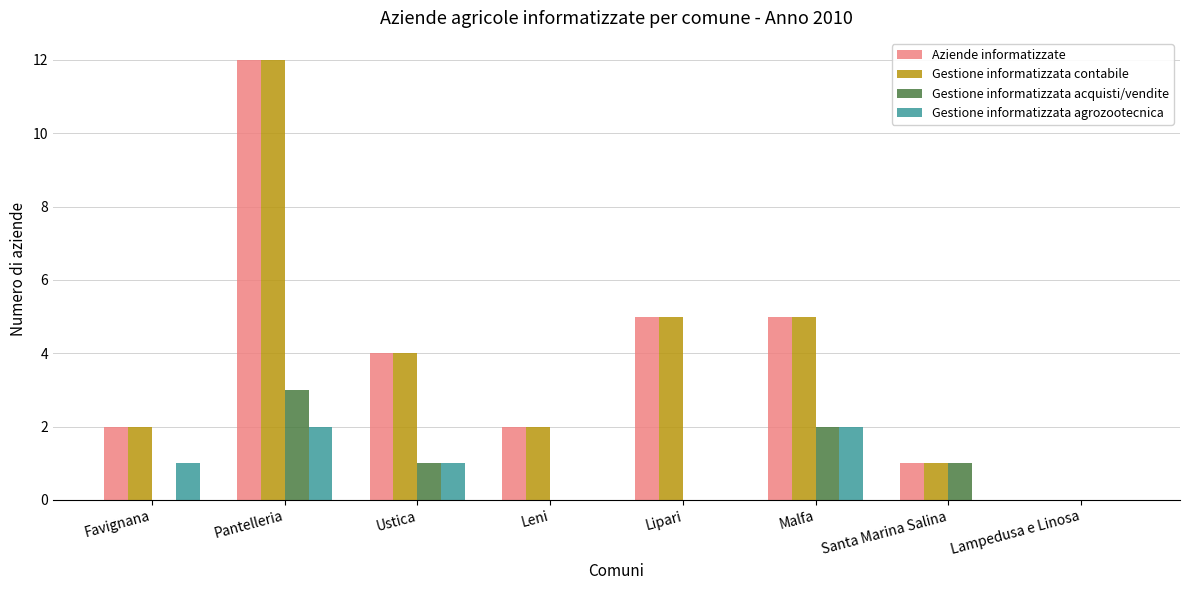

What is the sum of all Gestione informatizzata contabile values?

31